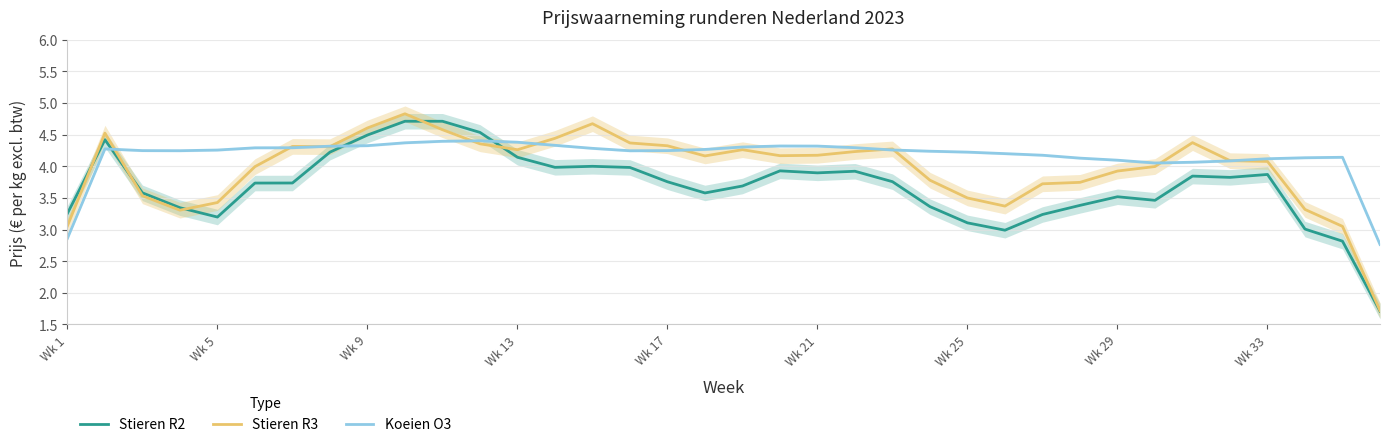

In Stieren R3, how many points are higher than both neighbors (excluding endpoints)?

7